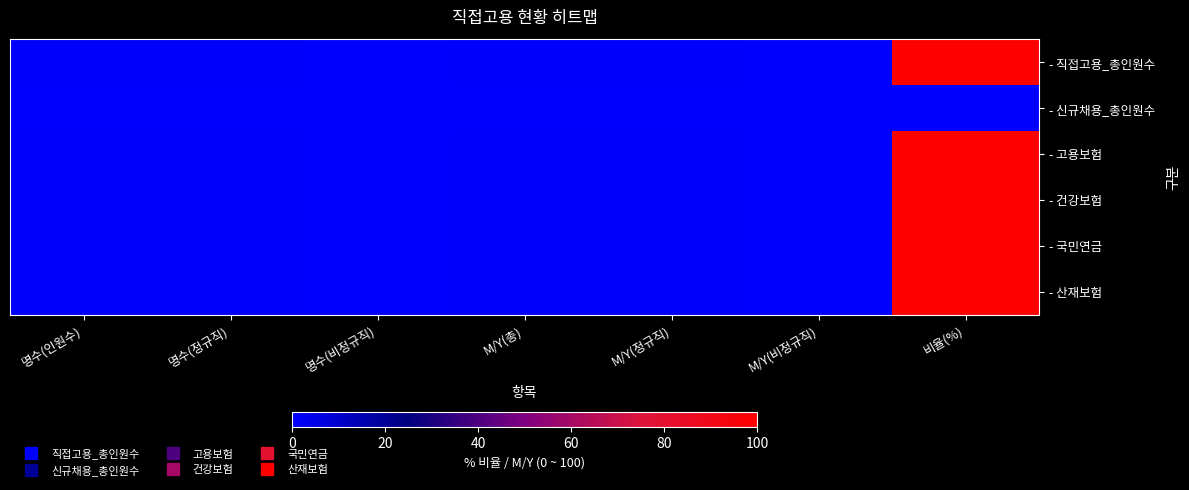

Between M/Y(비정규직) and M/Y(총), which is larger?

M/Y(총)